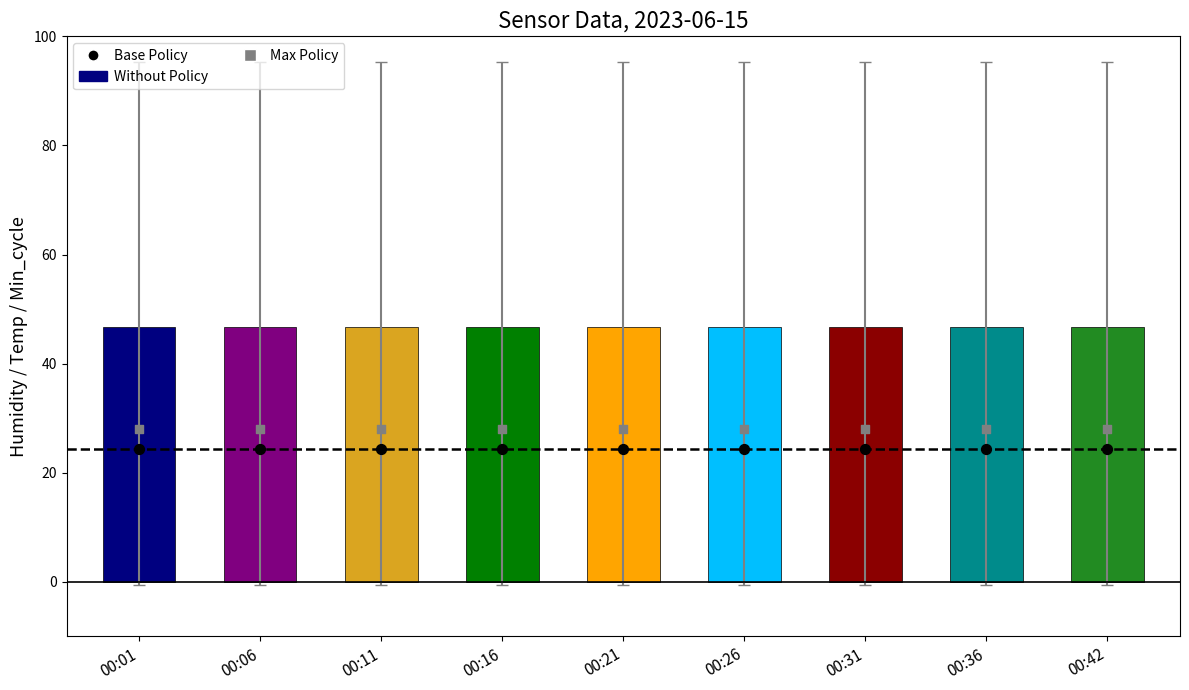

Is the value of Base Policy (Temp) at 00:11 greater than the value of Max Policy (Min_cycle) at 00:11?

No